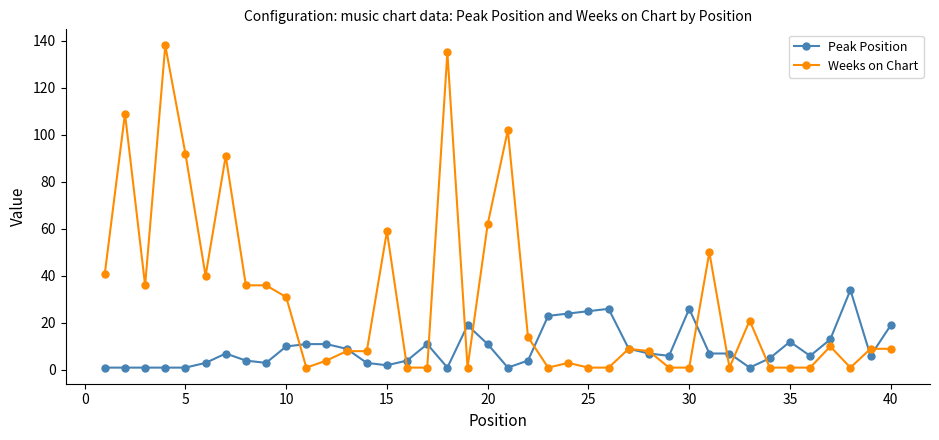

List the series in order of their peak value, highest first.

Weeks on Chart, Peak Position